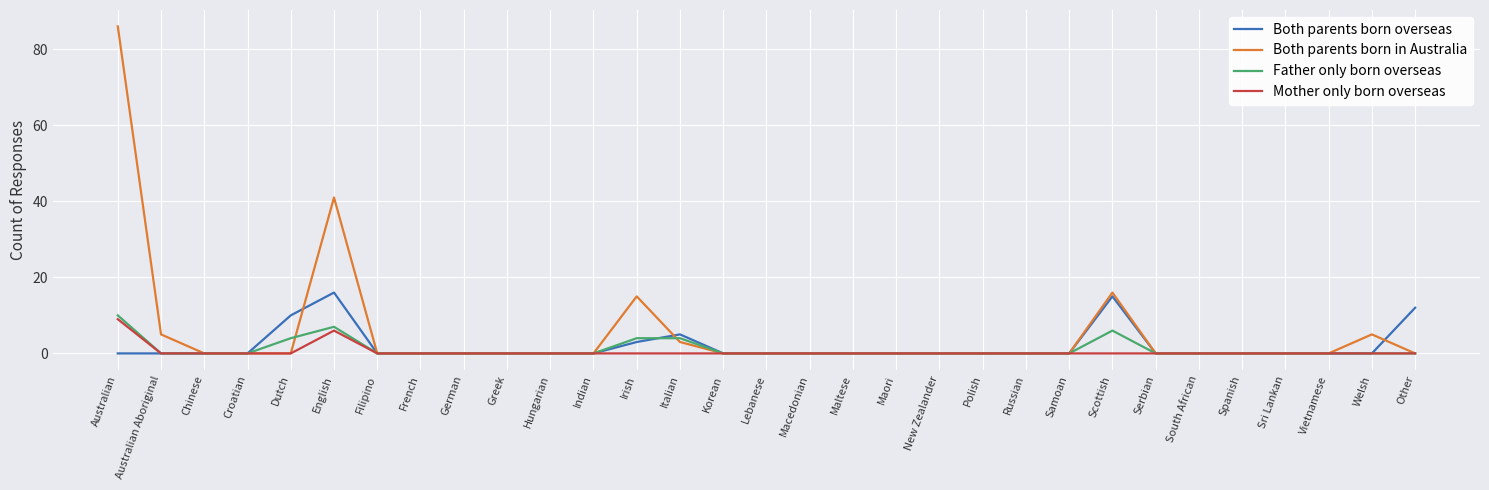

What is the maximum value shown in the chart?

86